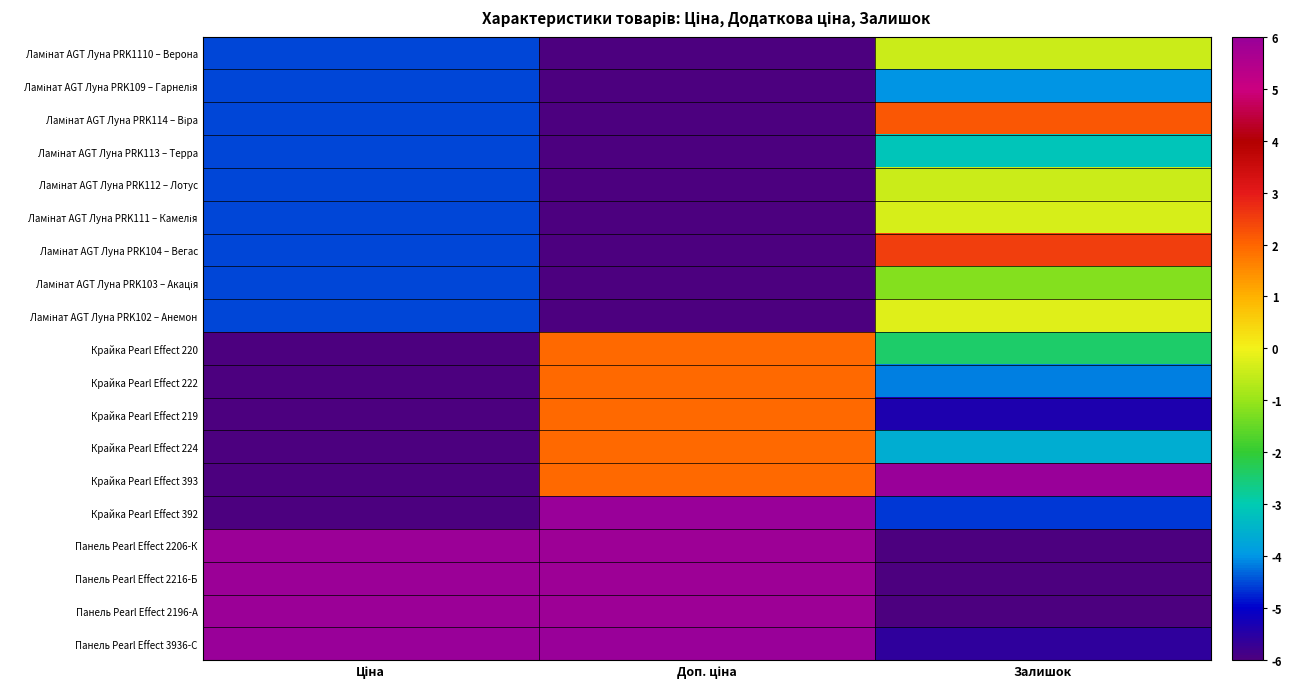

Count the number of categories in the chart.

3